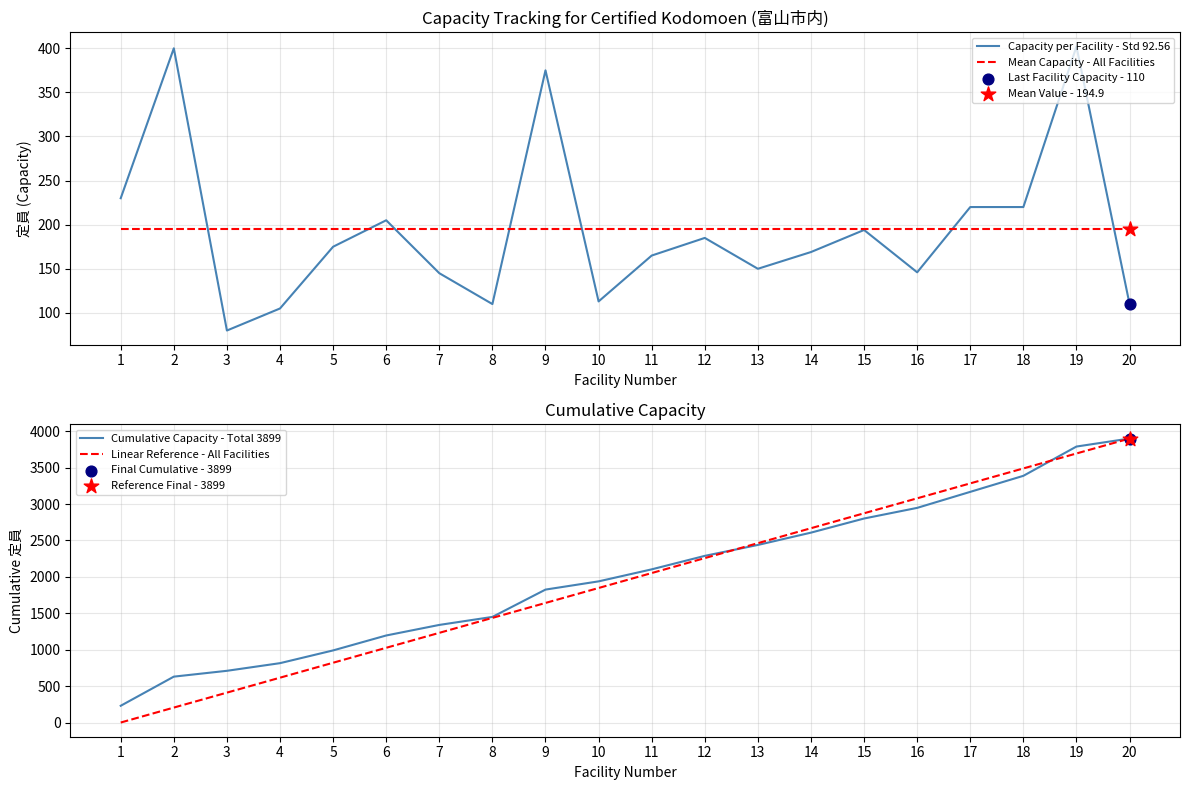

Is the value of Linear Reference - All Facilities at 19 greater than the value of Capacity per Facility - Std 92.56 at 7?

Yes